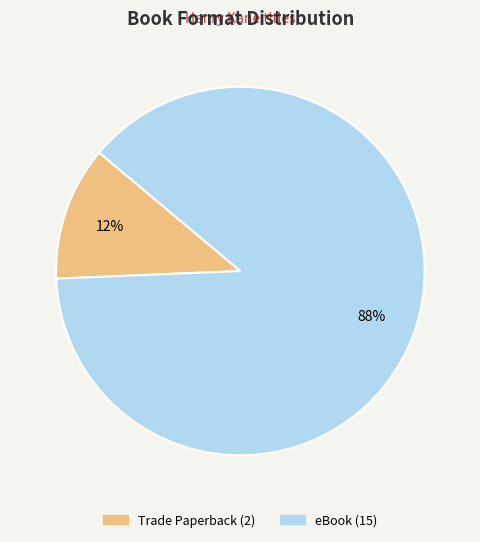

Combined, do eBook and Trade Paperback account for over 50%?

Yes